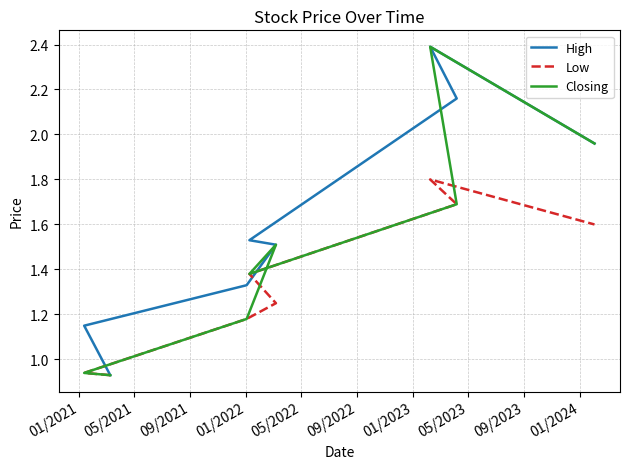

Which category has the highest value in the Closing series?

01/2023